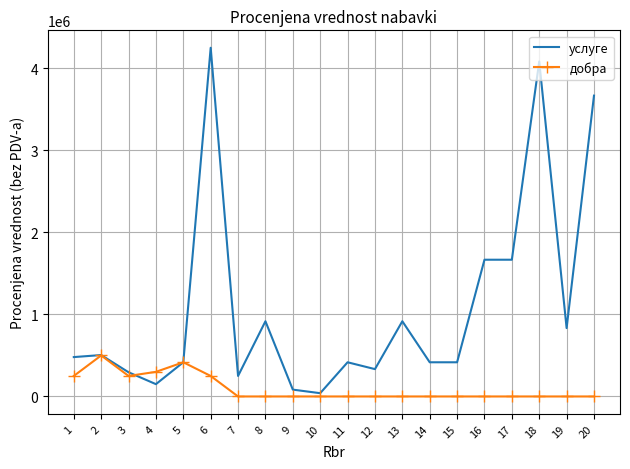

Count the добра values in the range 0 to 250000.

17